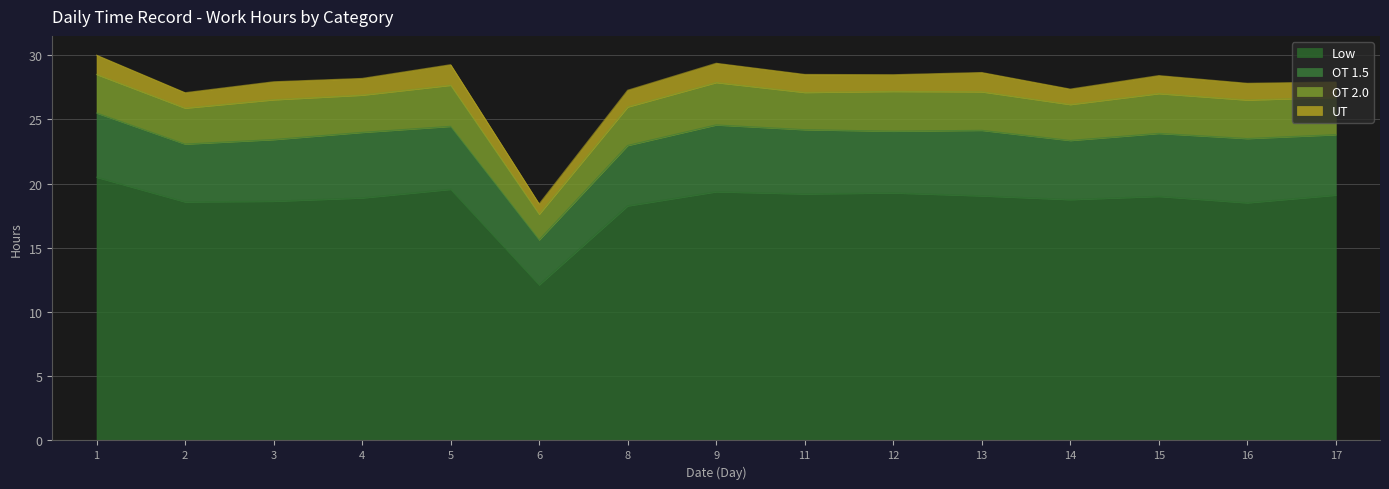

What is the difference between the second highest and second lowest values in the Low series?

1.3